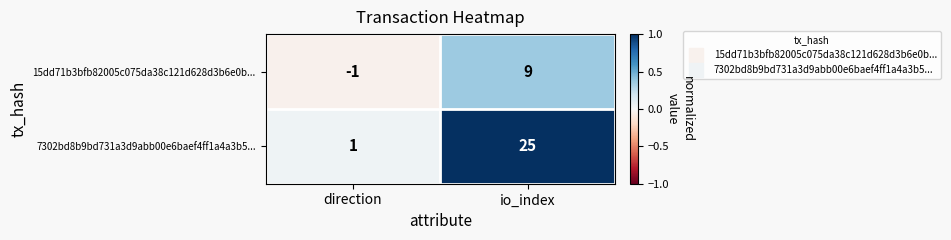

What is the total value across all series at io_index?

34